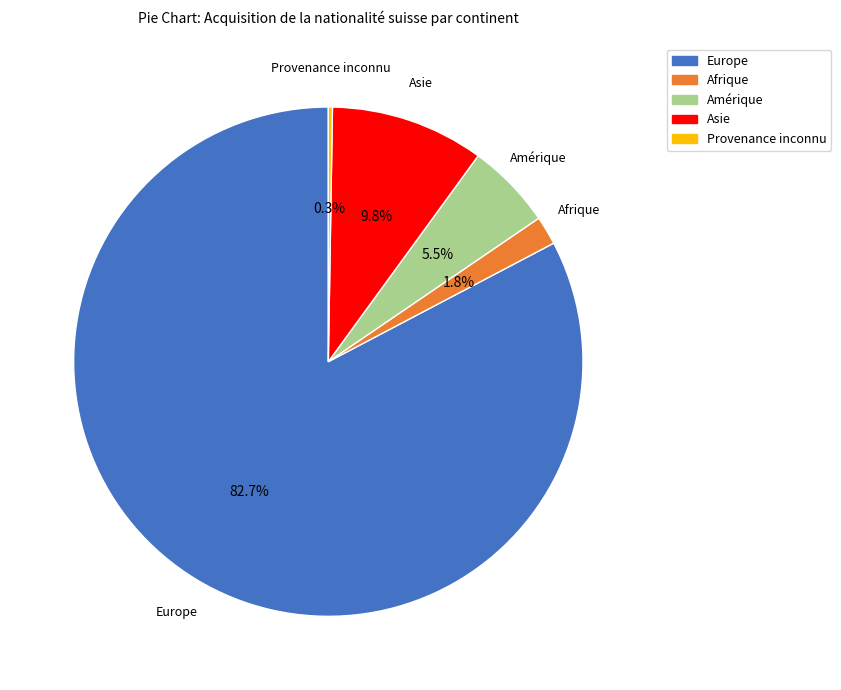

True or false: Asie accounts for 10% of the total.

True